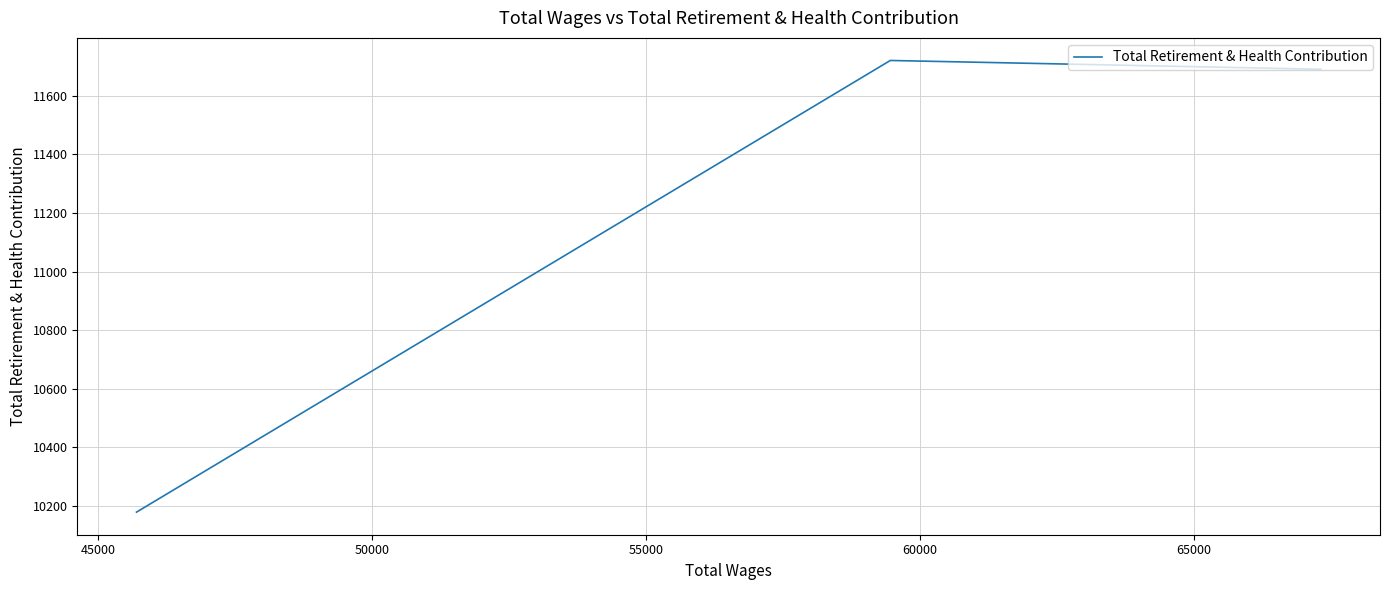

How many lines are shown in the chart?

1